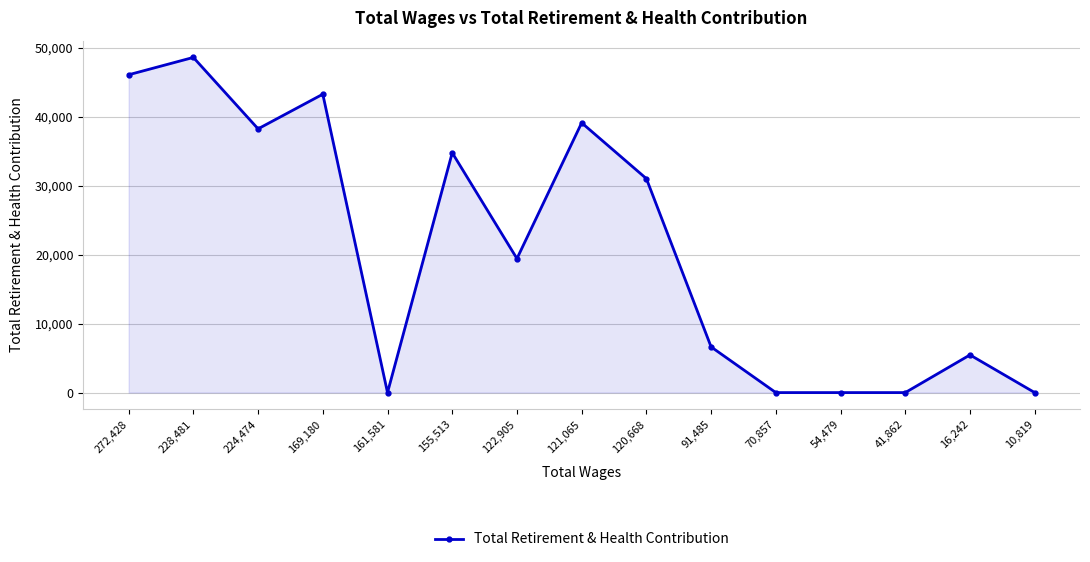

Where is the first local minimum?

224,474